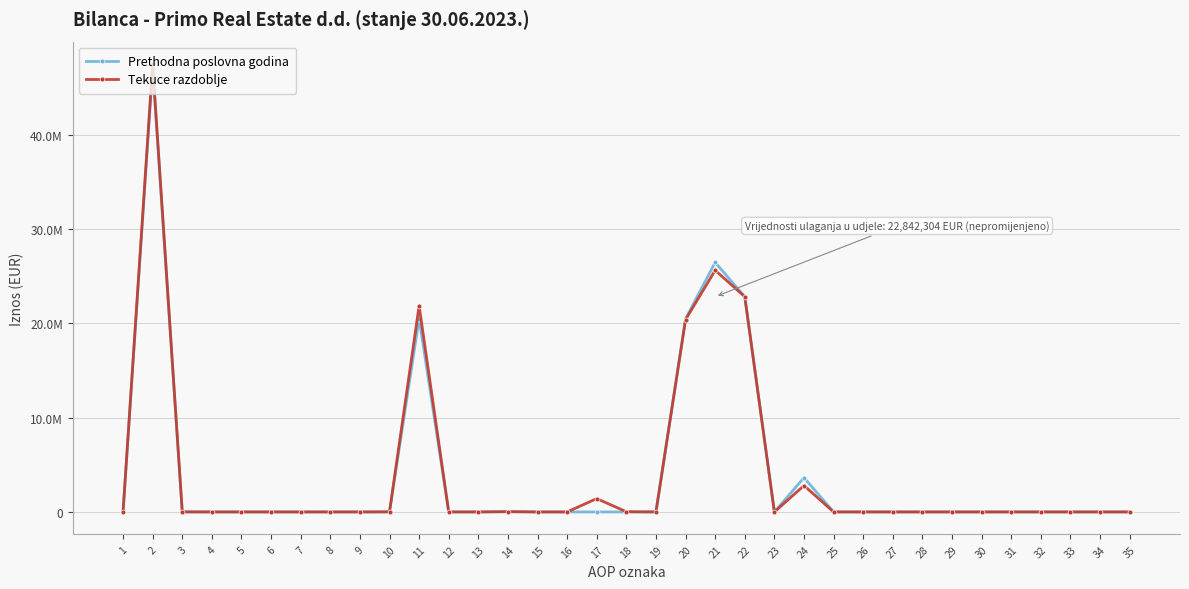

List the series in order of their overall mean, lowest first.

Prethodna poslovna godina, Tekuce razdoblje